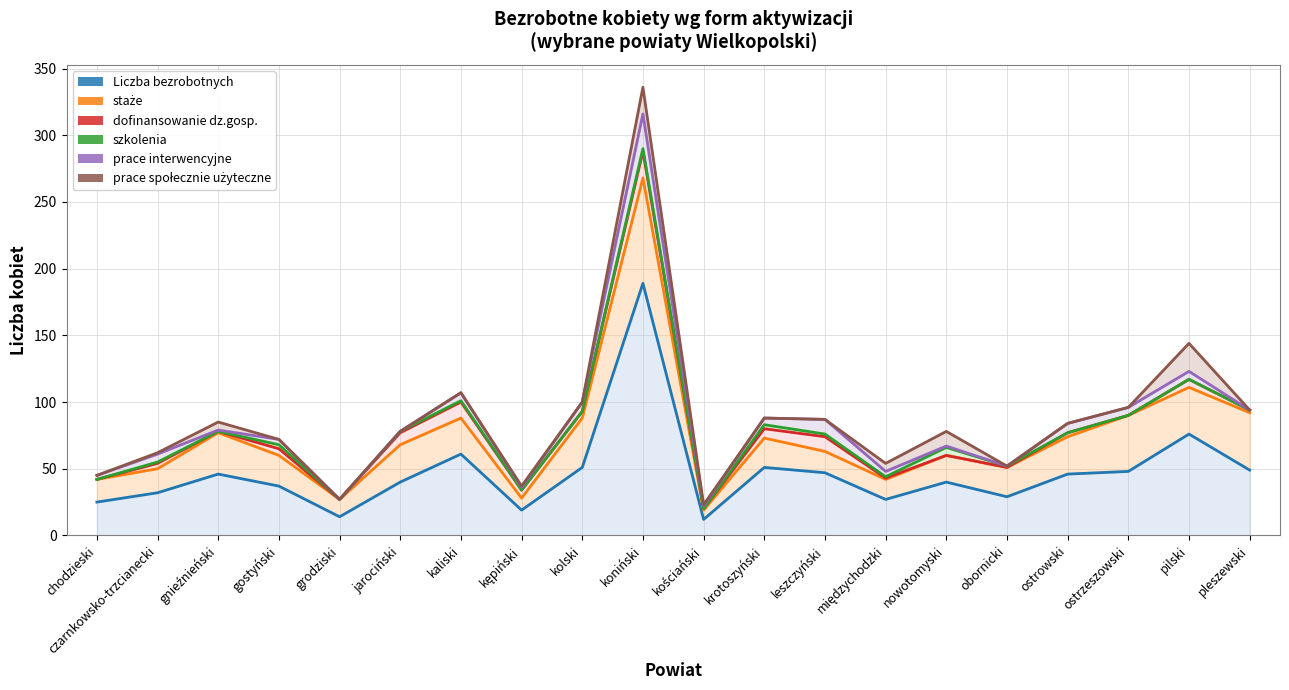

What is the difference between the maximum and minimum values in the prace społecznie użyteczne series?

313